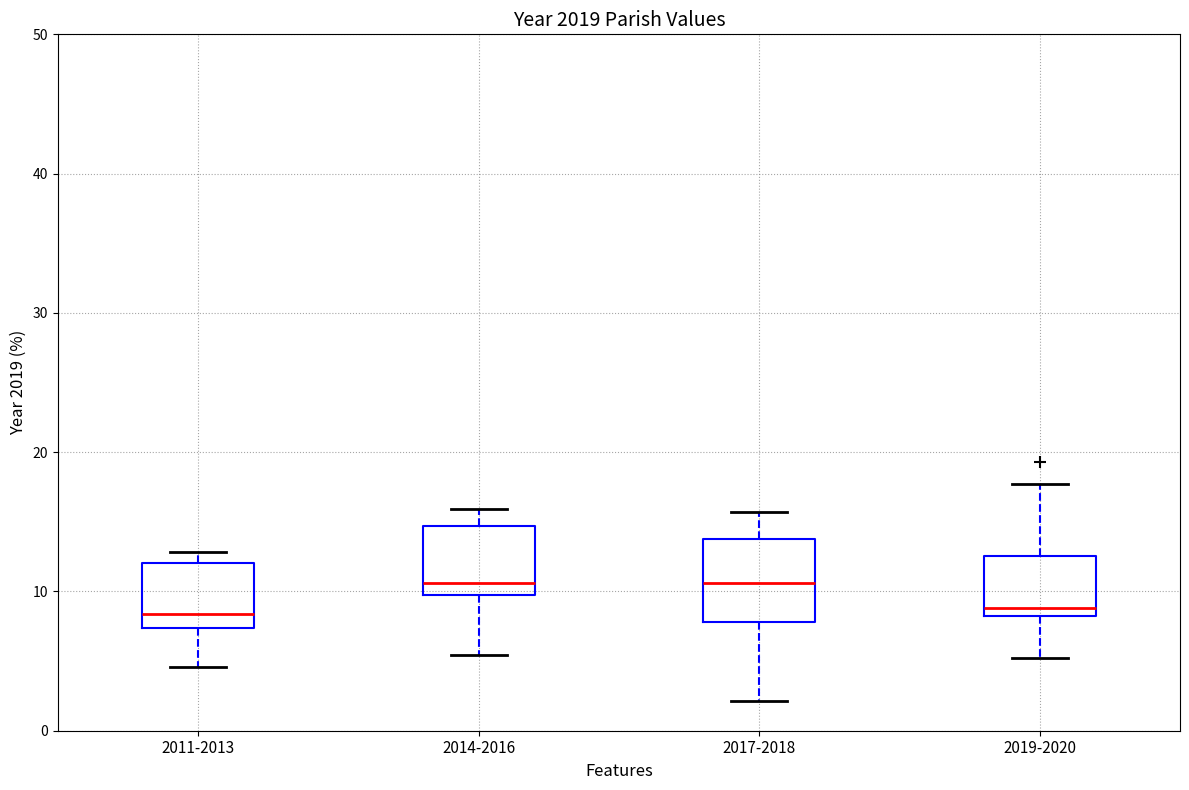

Reading left to right, transcribe this box plot: for each box, give where its median line is, the range the box spans, and where its two whiskers end, as read against the y-axis. The values are not printed on the chart, so give them approximately, as read against the axis.

2011-2013: median 8, box 7 to 12, whiskers 5 to 13
2014-2016: median 11, box 10 to 15, whiskers 5 to 16
2017-2018: median 11, box 8 to 14, whiskers 2 to 16
2019-2020: median 9, box 8 to 13, whiskers 5 to 18